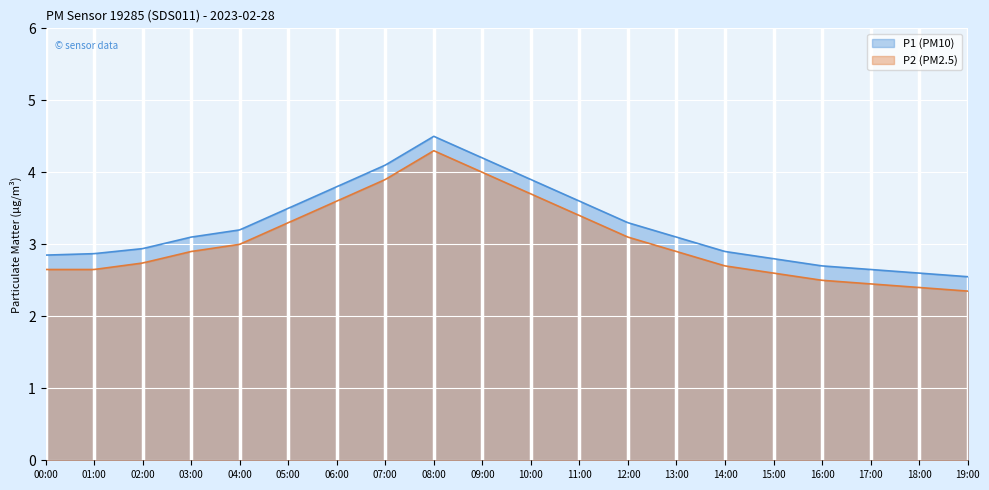

The value of P1 at 01:00 is 4.1. True or false?

False